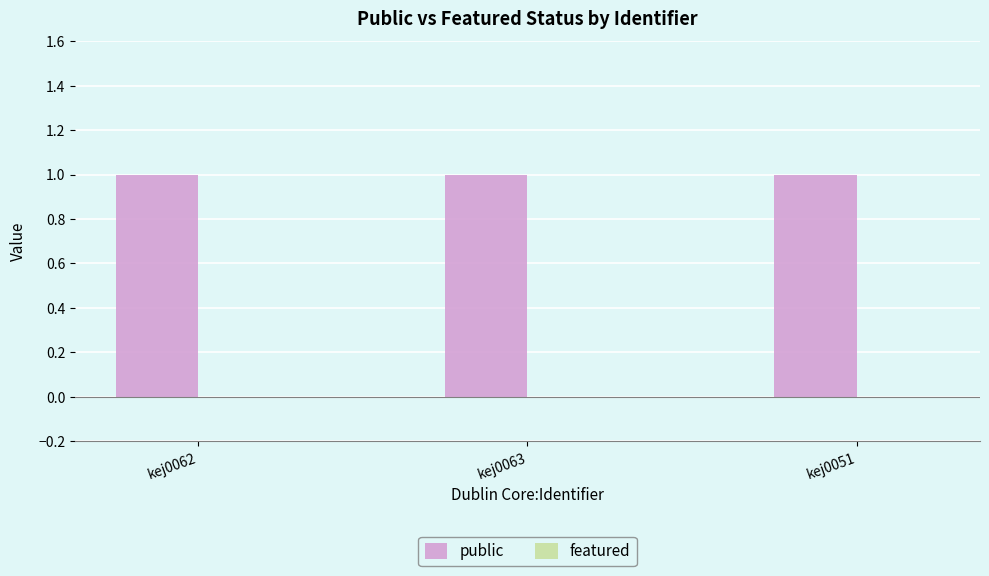

How many distinct data groups are displayed?

2